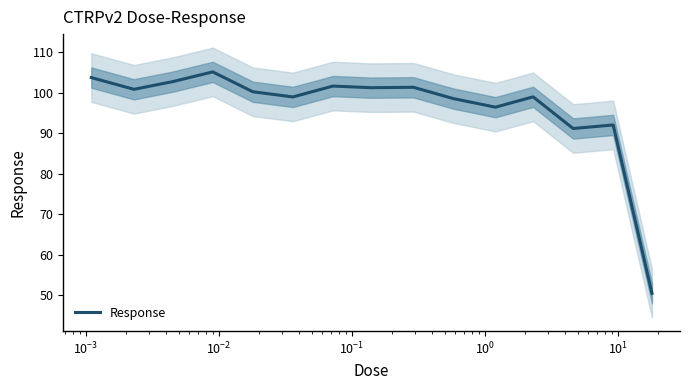

Count the number of categories in the chart.

15